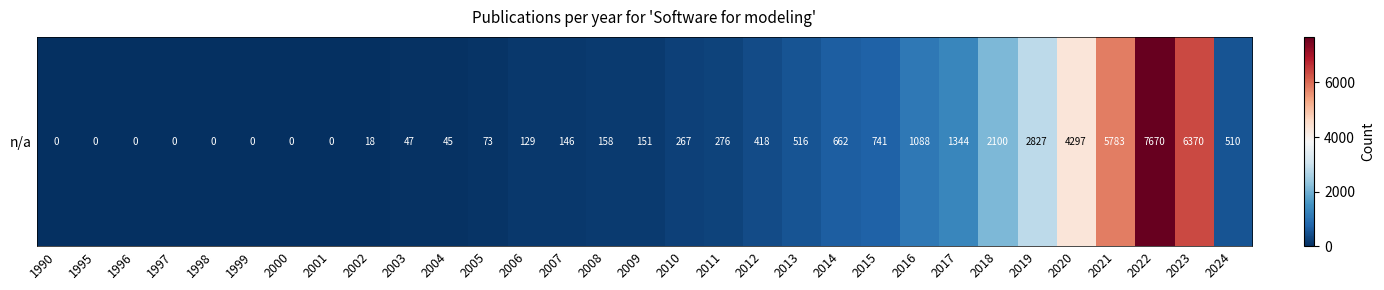

Which label corresponds to the smallest value in the chart?

1990